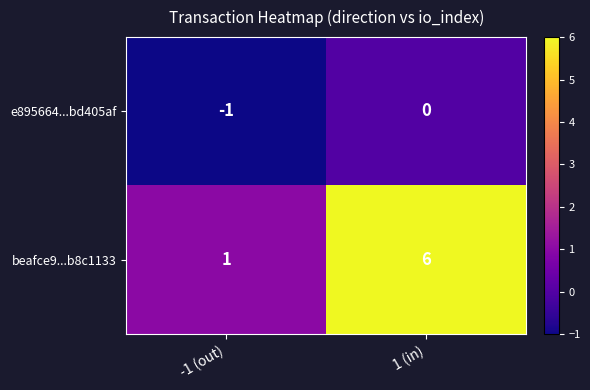

What is the spread (max minus min) of values at 1 (in)?

6